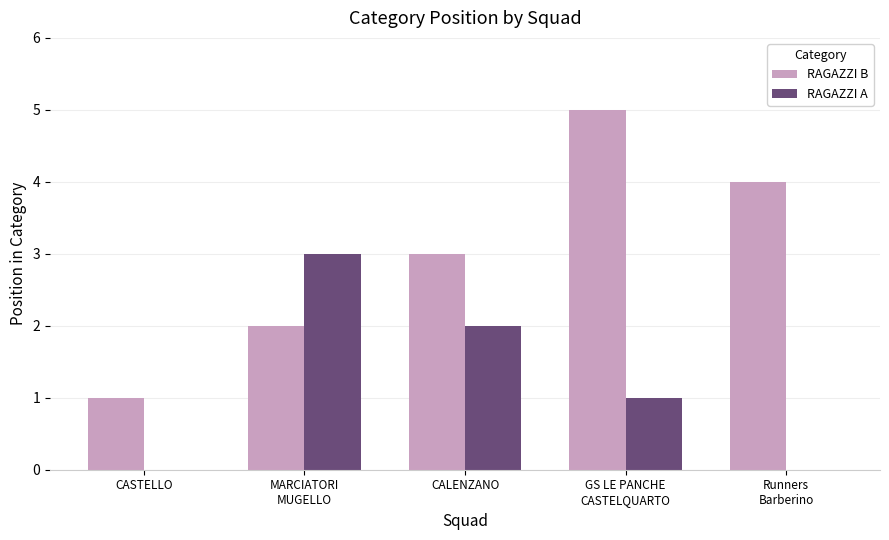

Count the RAGAZZI A values in the range 0 to 2.

4